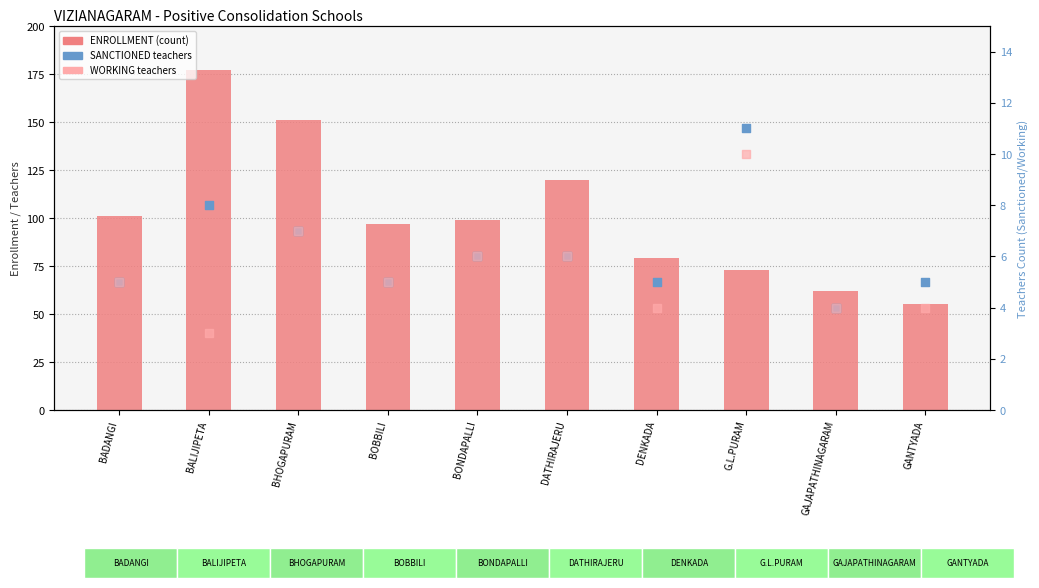

Which series reaches the minimum Y coordinate?

WORKING